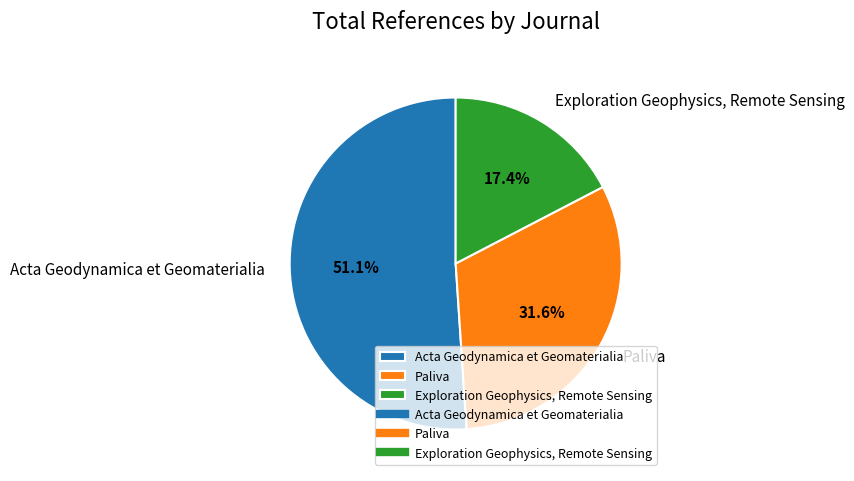

What is the ratio of the value at Acta Geodynamica et Geomaterialia to the value at Exploration Geophysics, Remote Sensing?

2.9